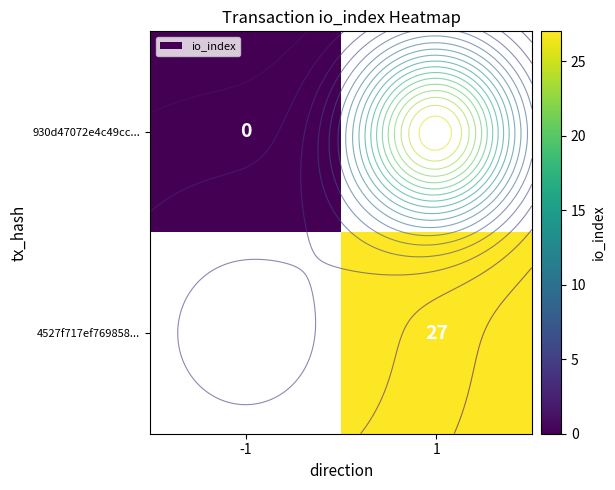

Count the number of data series in this chart.

2